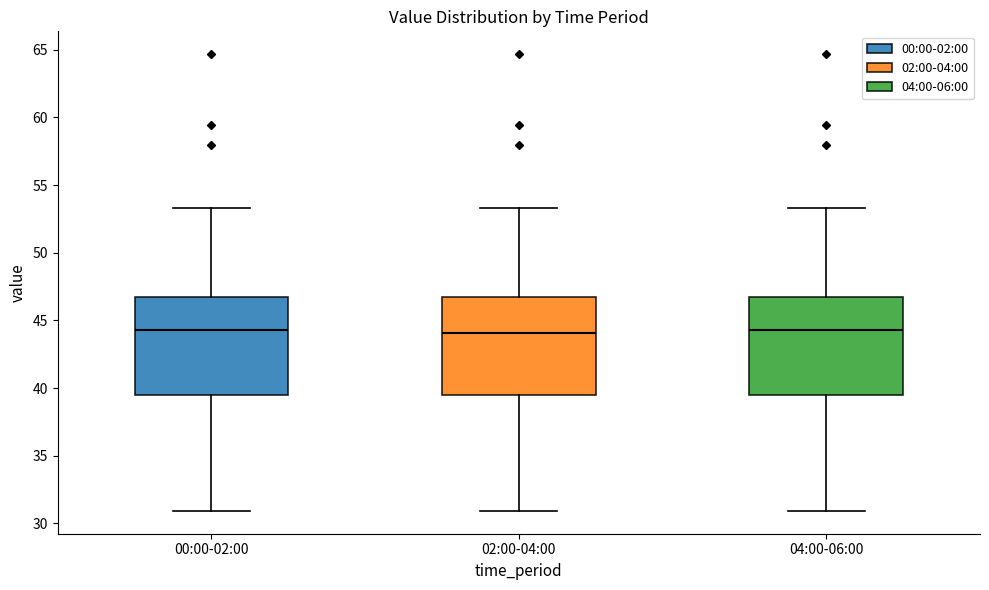

Reading left to right, transcribe this box plot: for each box, give where its median line is, the range the box spans, and where its two whiskers end, as read against the y-axis. The values are not printed on the chart, so give them approximately, as read against the axis.

00:00-02:00: median 44.5, box 39.5 to 46.5, whiskers 31.0 to 53.5
02:00-04:00: median 44.0, box 39.5 to 46.5, whiskers 31.0 to 53.5
04:00-06:00: median 44.5, box 39.5 to 46.5, whiskers 31.0 to 53.5